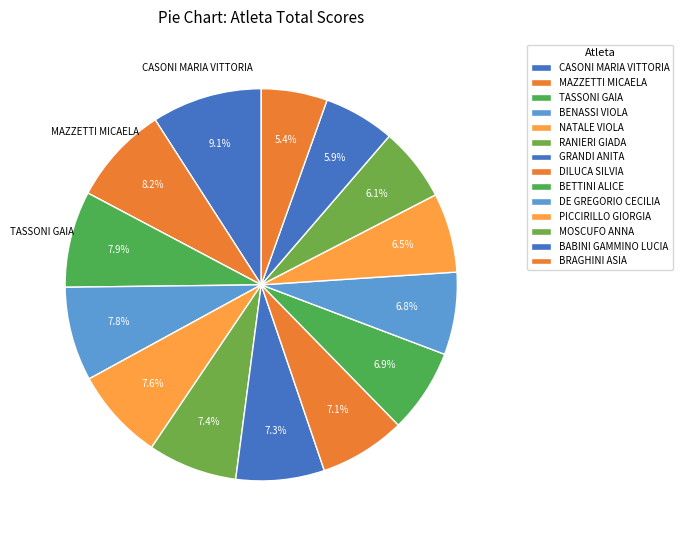

To the nearest percent, what is the difference between the RANIERI GIADA and DE GREGORIO CECILIA slice percentages?

1%